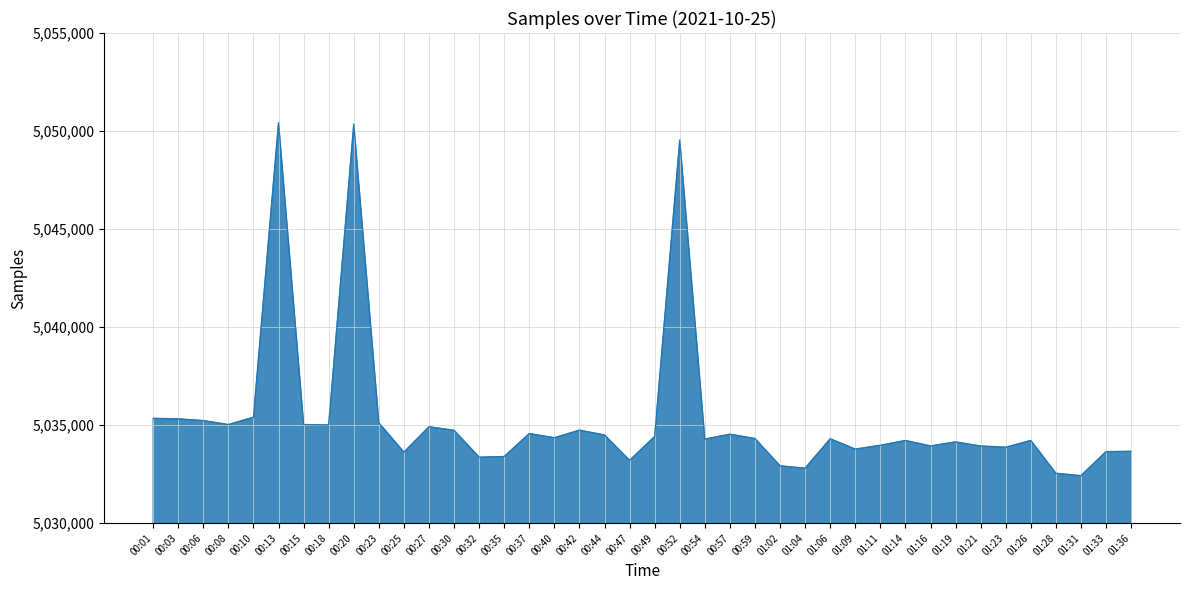

The value at 01:09 is 5033776. True or false?

True